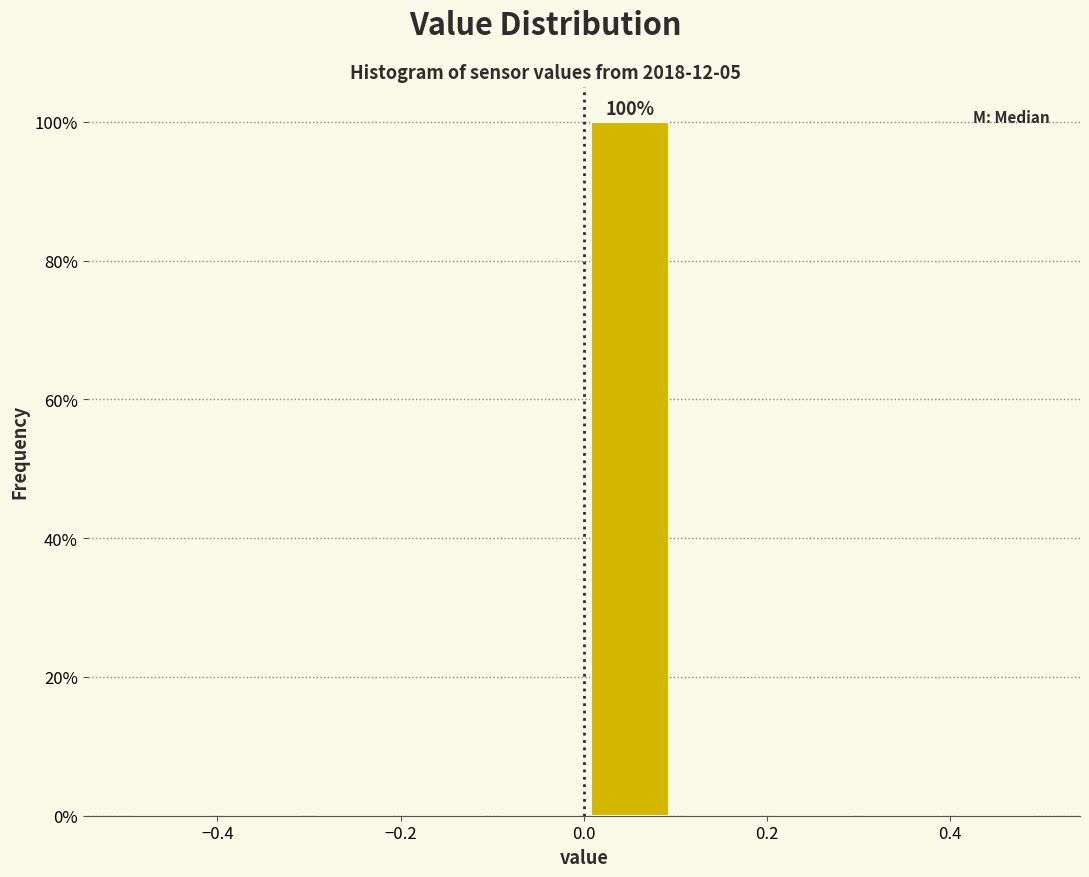

Over which range of the x-axis is the bar tallest?

0.0 to 0.1